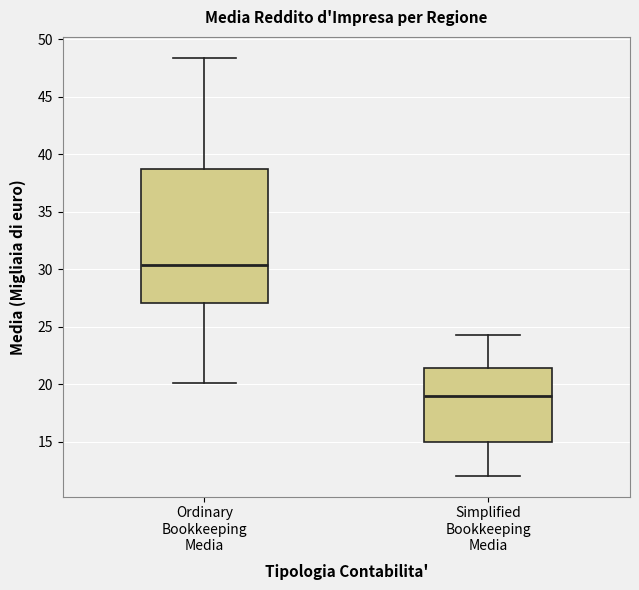

Where is the lower edge of the box for Simplified Bookkeeping Media on the y-axis? The values are not printed on the chart, so give them approximately, as read against the axis.

15.0